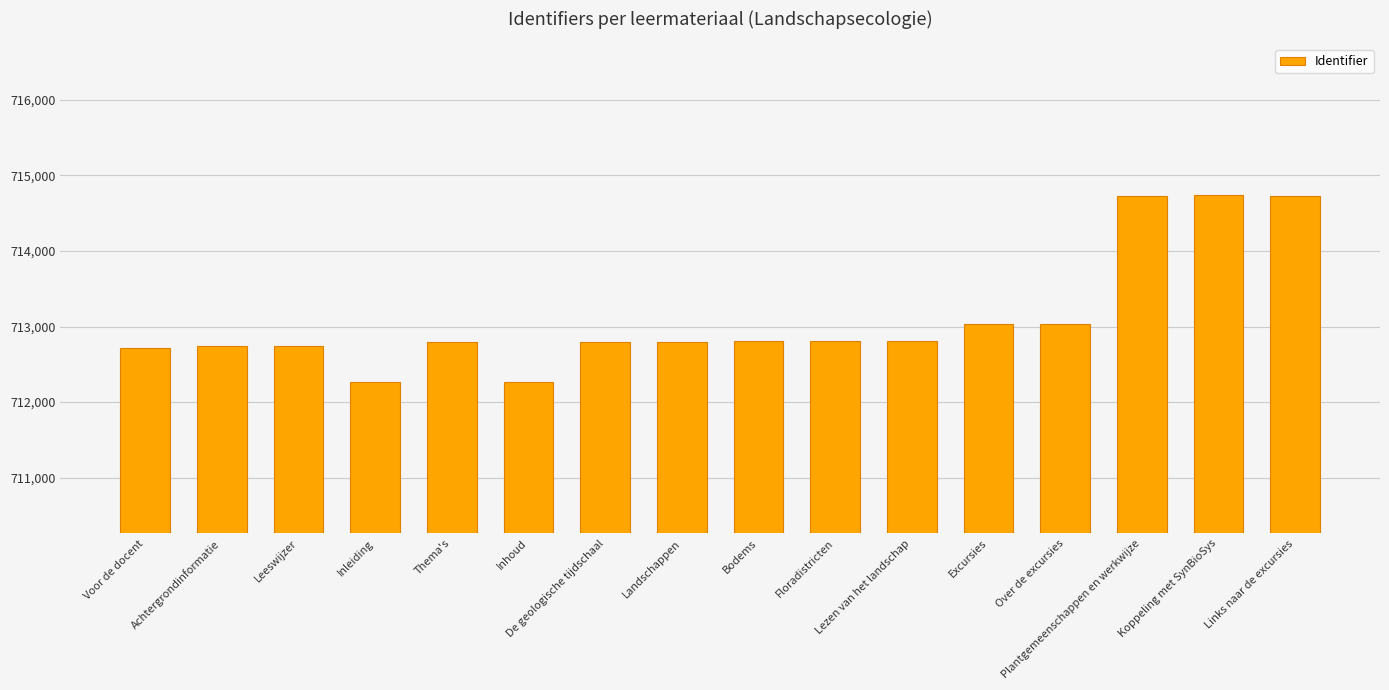

Count the number of categories in the chart.

16